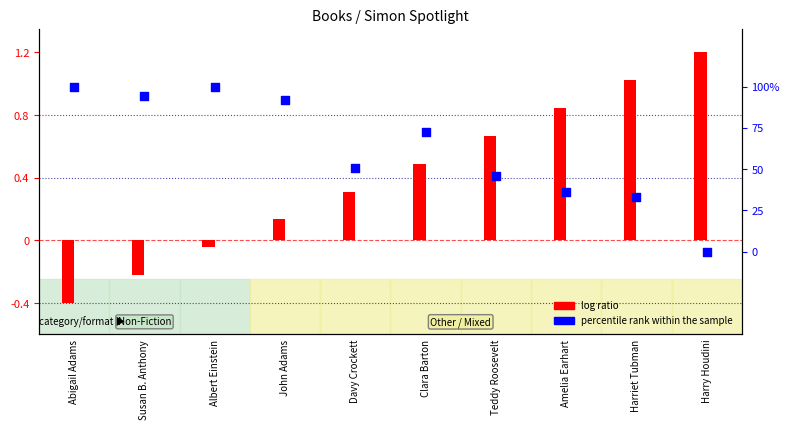

At which category is the sum across all series the highest?

Albert Einstein